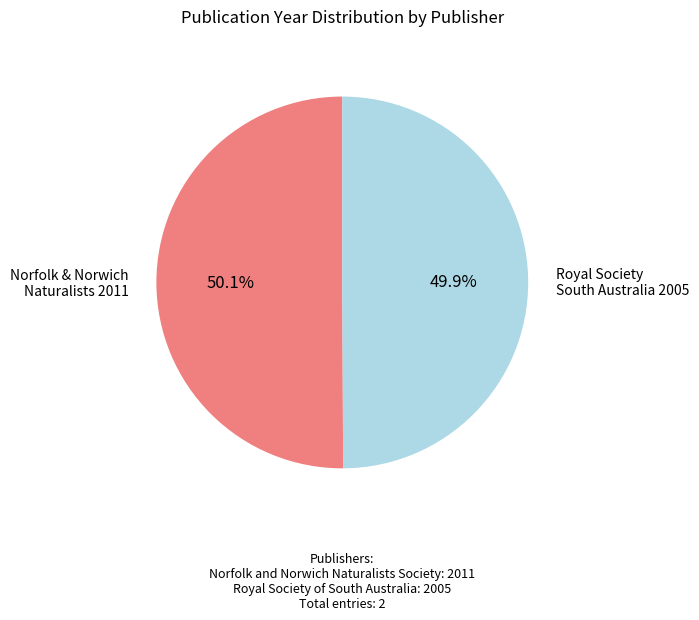

Does any single category account for the majority?

Yes